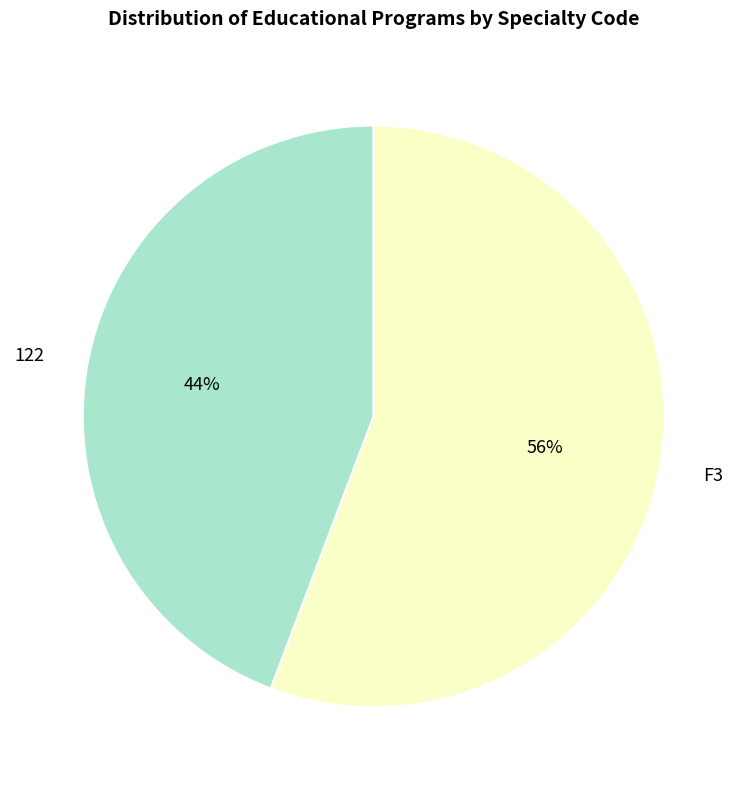

Between F3 and 122, which is larger?

F3